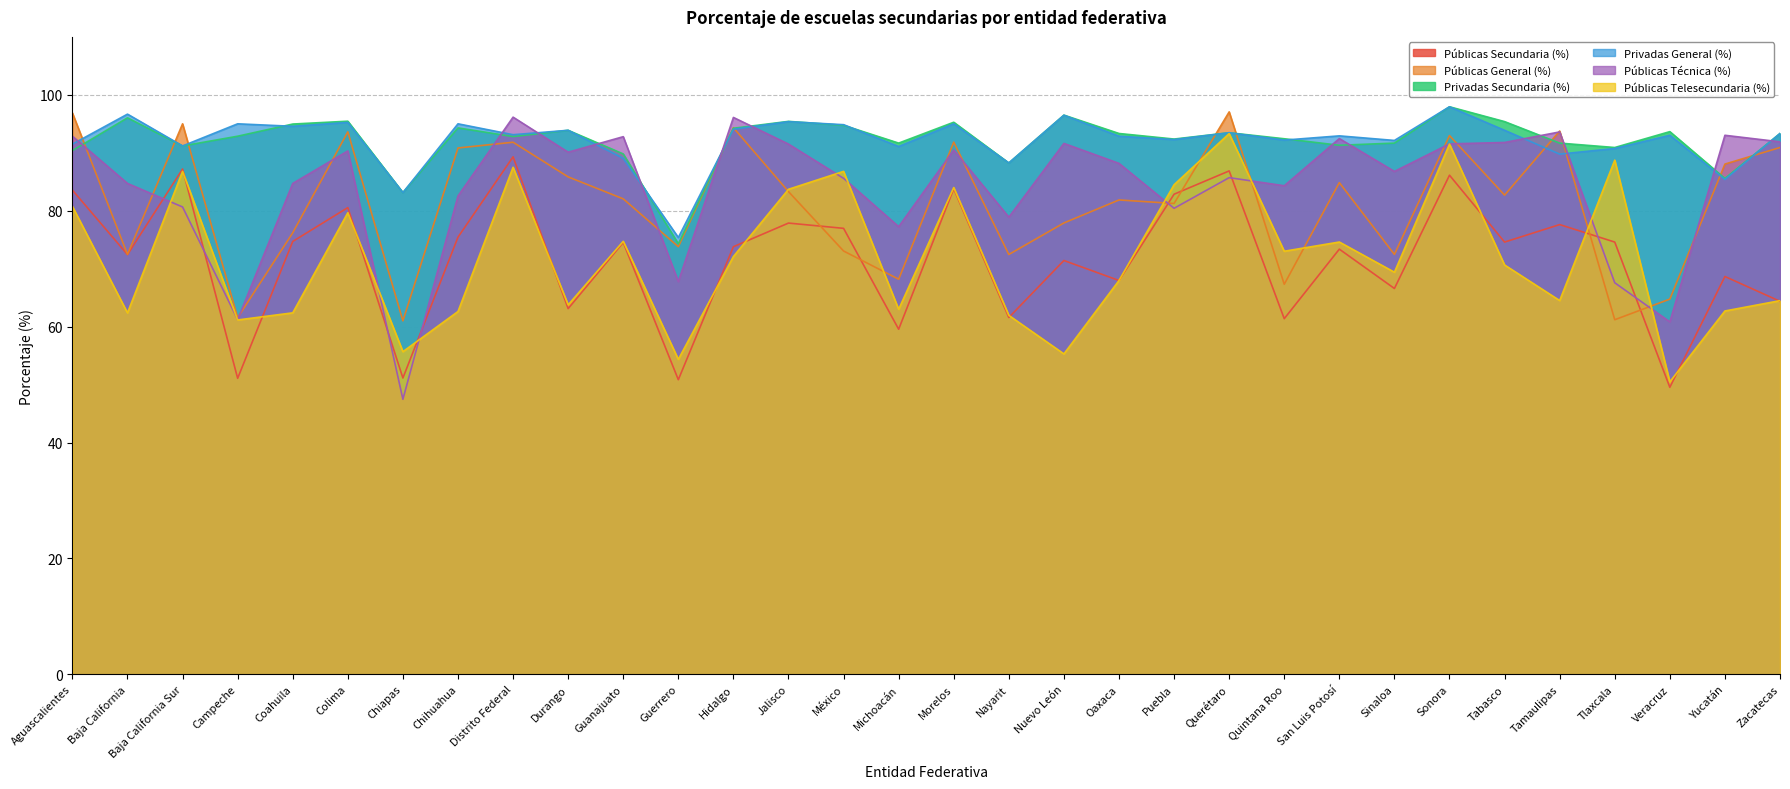

Which series has the largest total across all categories?

Privadas General (%)